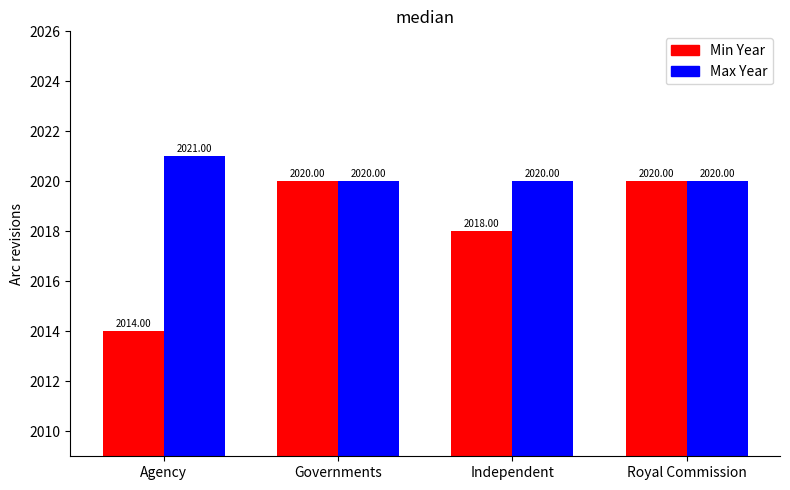

List the series in order of their overall mean, lowest first.

Min Year, Max Year